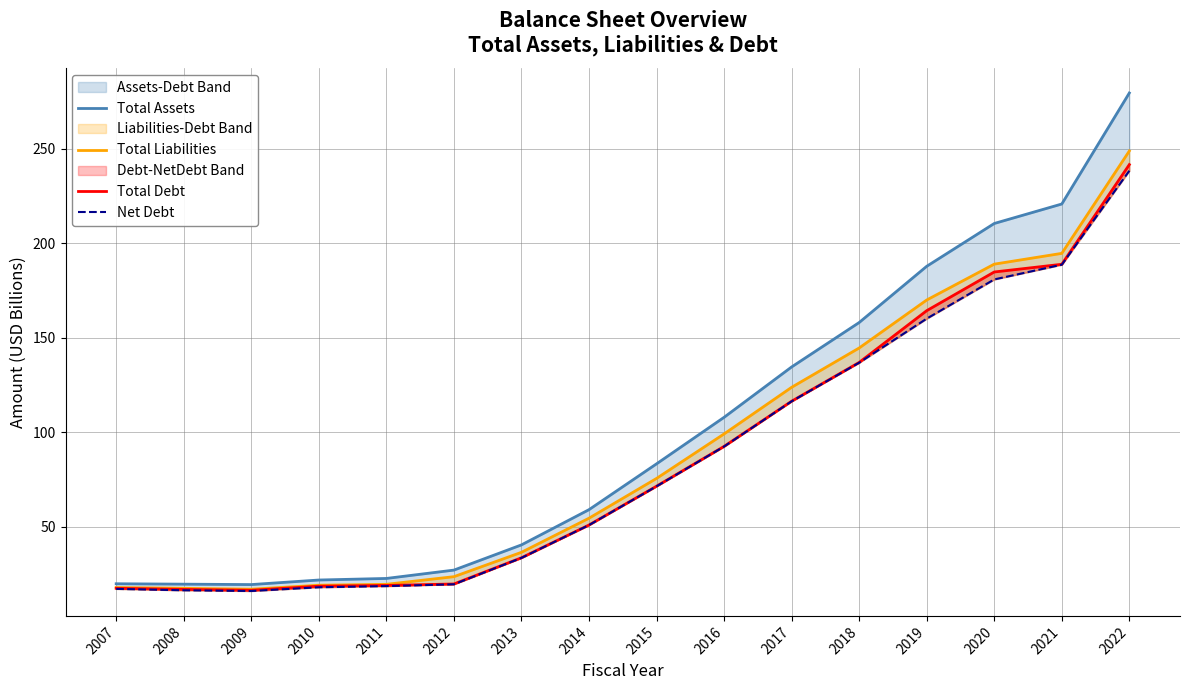

What is the total value across all series at 2010?

77.8